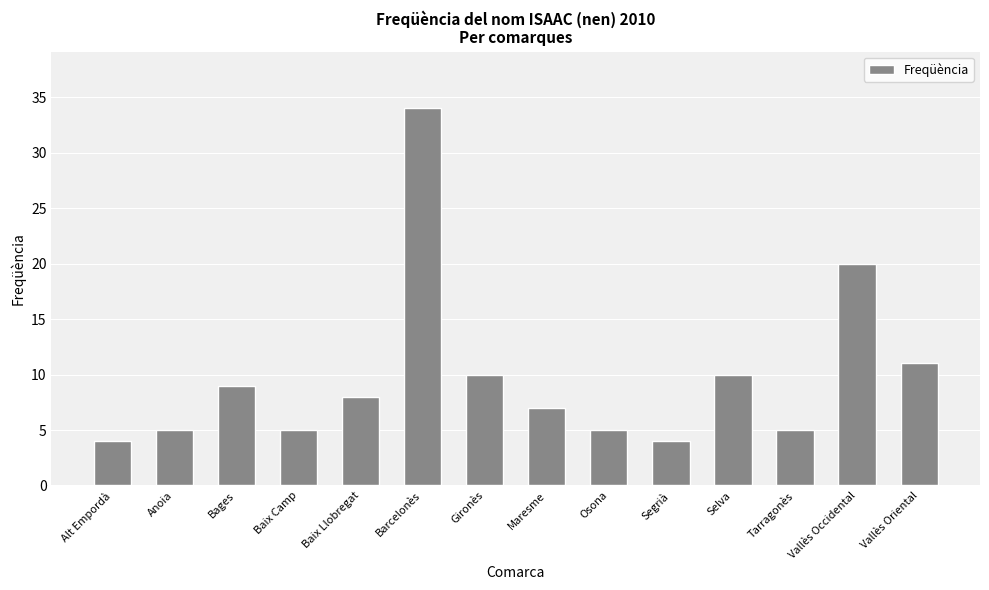

What is the sum of all values?

137